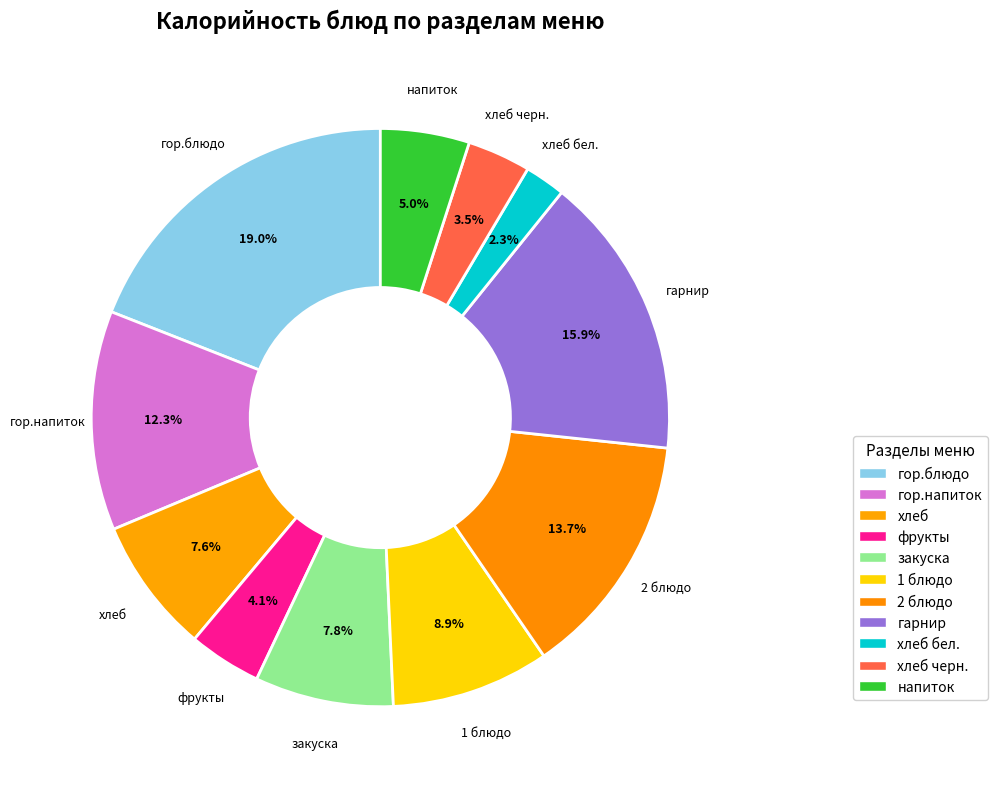

How many slices are in this pie chart?

11